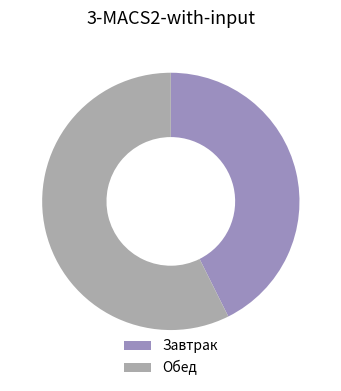

How many segments does this pie chart have?

2